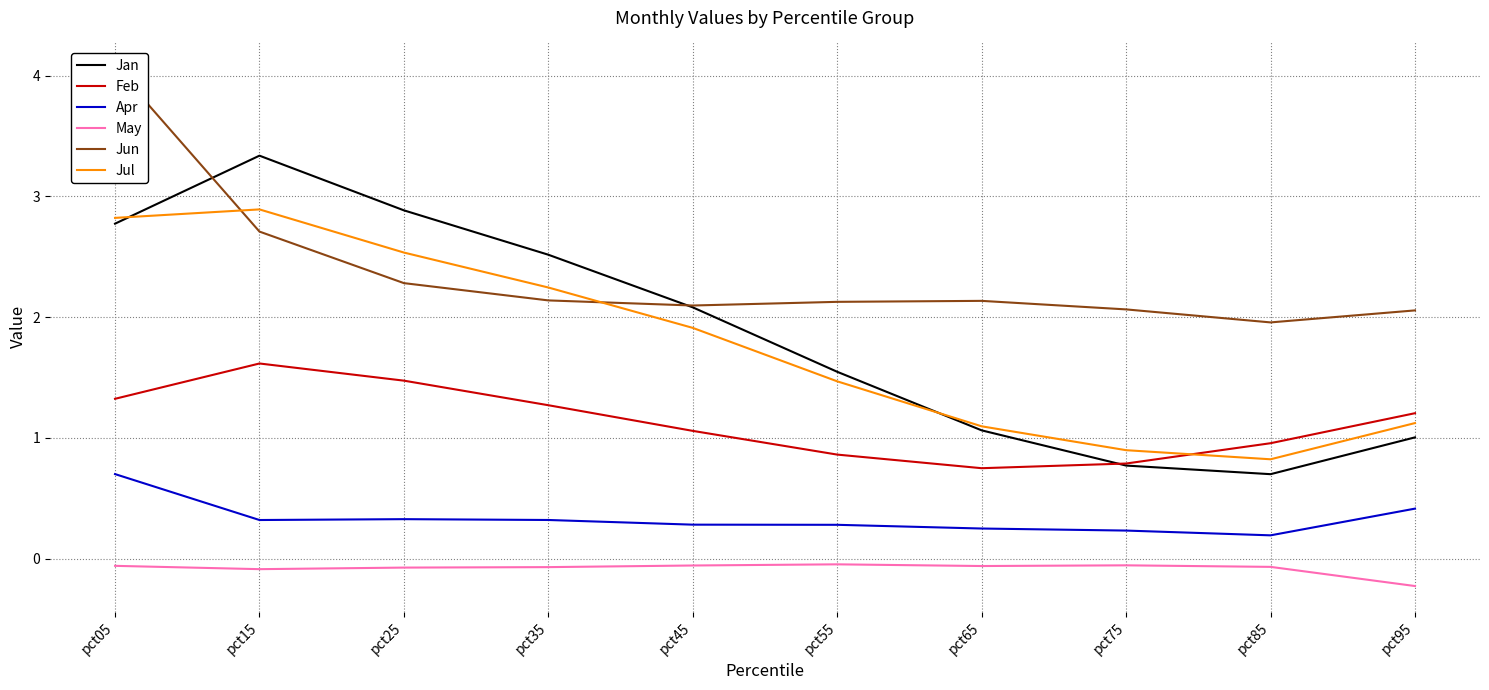

What are all the series names shown in the legend?

Jan, Feb, Apr, May, Jun, Jul